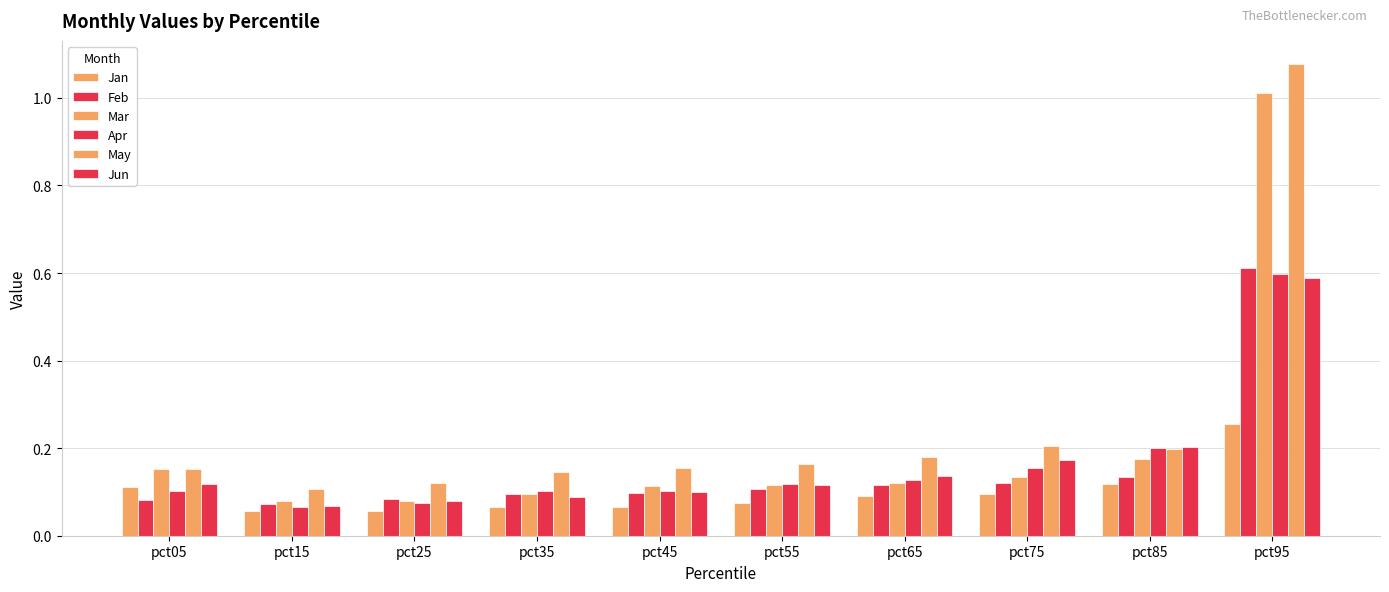

Does the chart contain stacked bars?

No